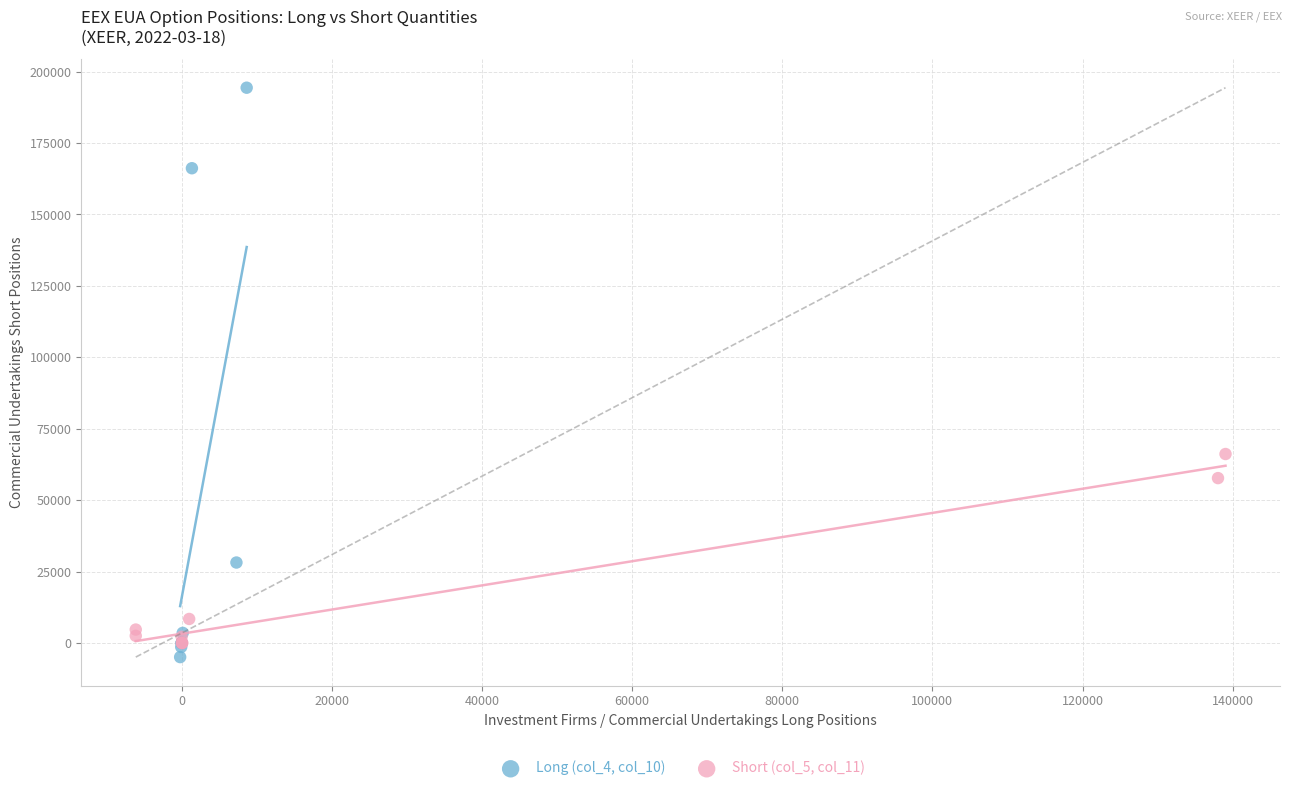

What are all the series names shown in the legend?

Long (col_4, col_10), Short (col_5, col_11)